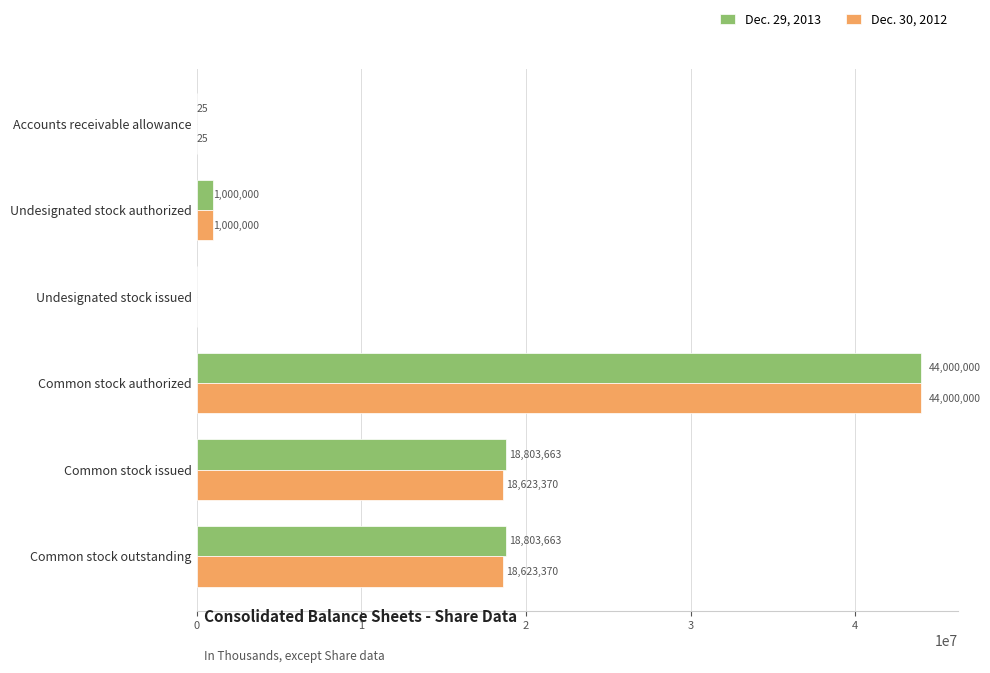

Which series has the largest total across all categories?

Dec. 29, 2013